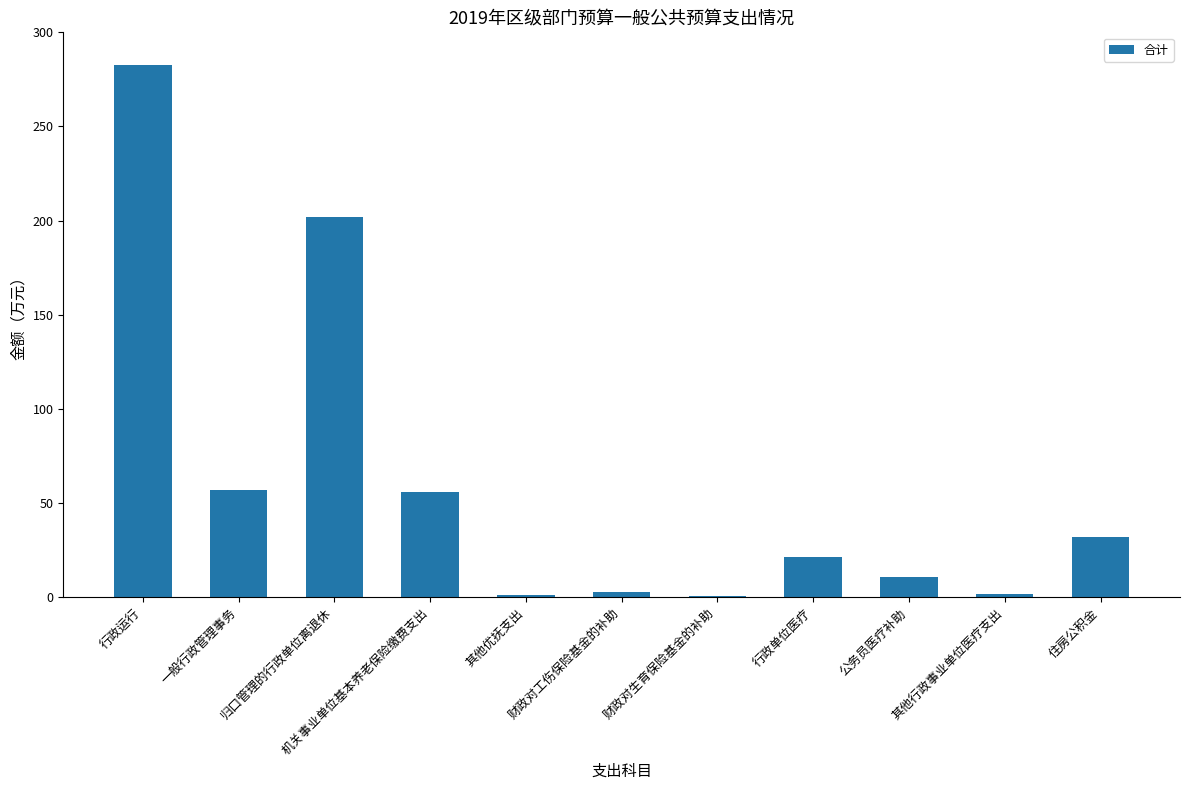

What is the change in value from 其他优抚支出 to 财政对生育保险基金的补助?

-0.6